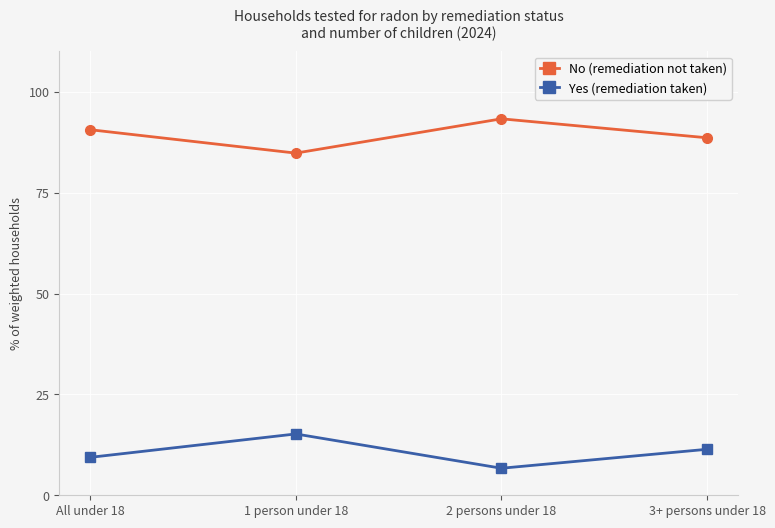

True or false: Yes (remediation taken) and No (remediation not taken) intersect in this chart.

False